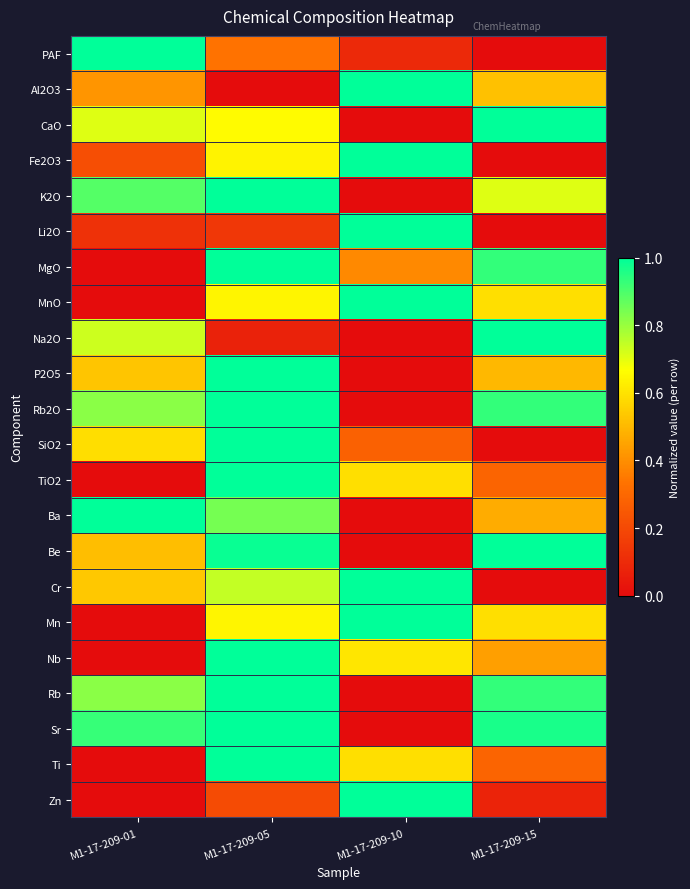

At how many categories does at least one series exceed 0?

4